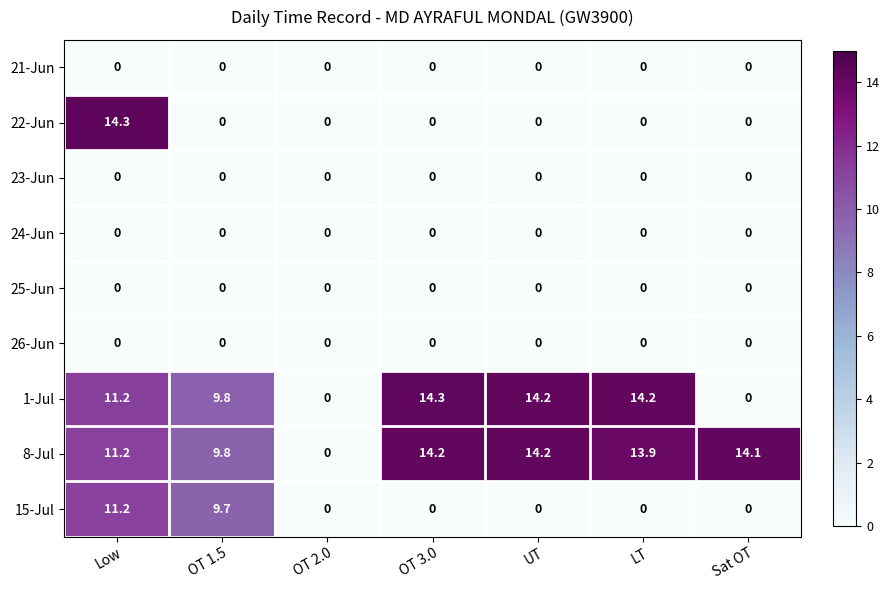

True or false: 21-Jun has a value of 0.0 at OT 1.5.

True